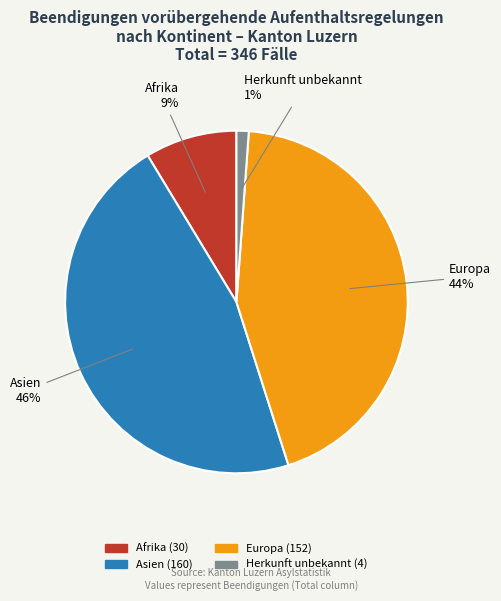

Is there a majority slice in this chart?

No